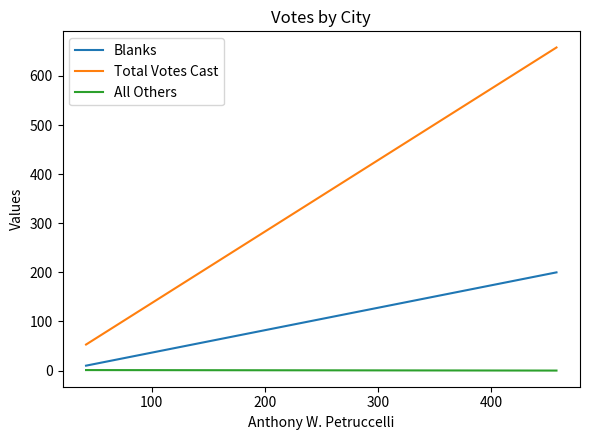

List the series in order of their peak value, highest first.

Total Votes Cast, Blanks, All Others